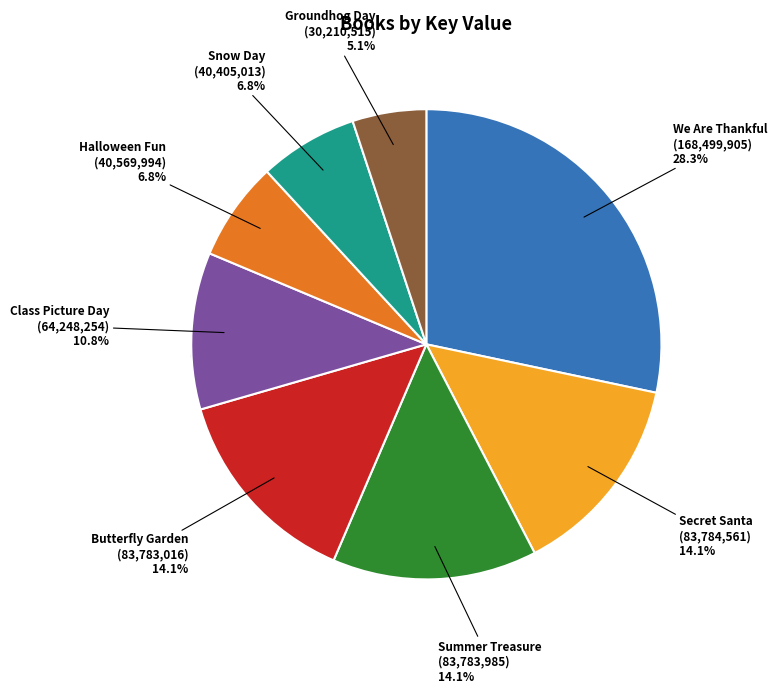

Is there any slice that represents more than half of the pie?

No